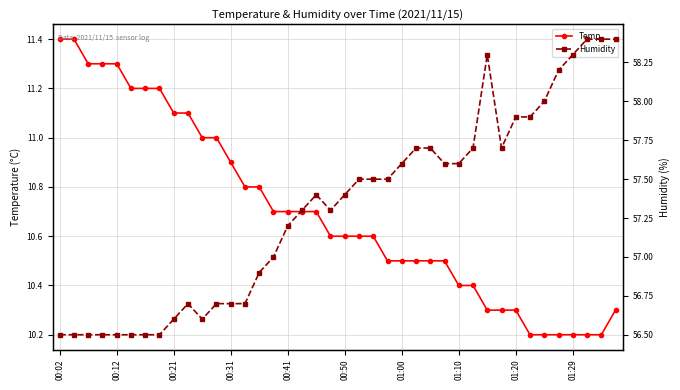

Read the Humidity value at 19.

57.3